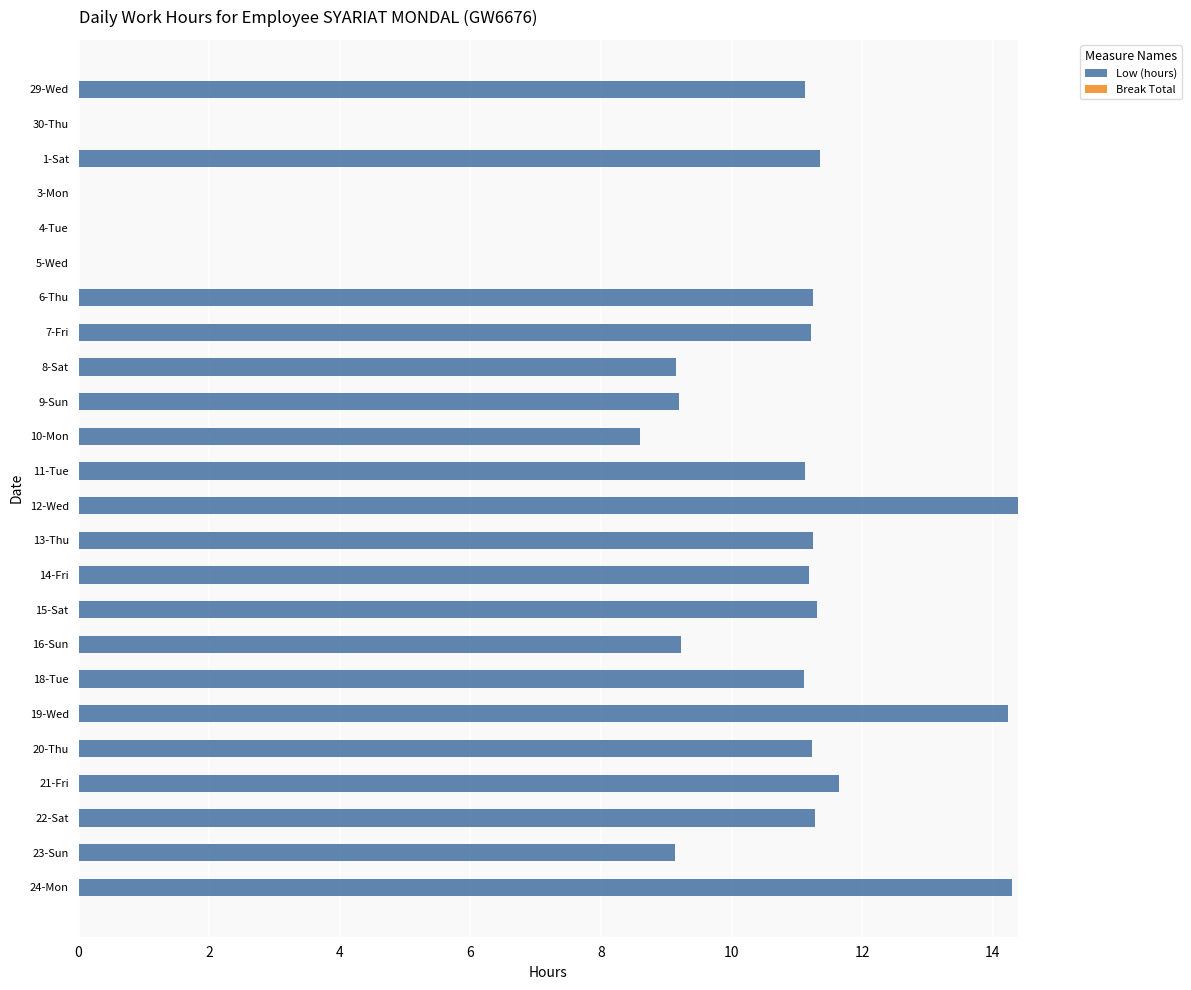

What is the maximum value shown in the chart?

14.4